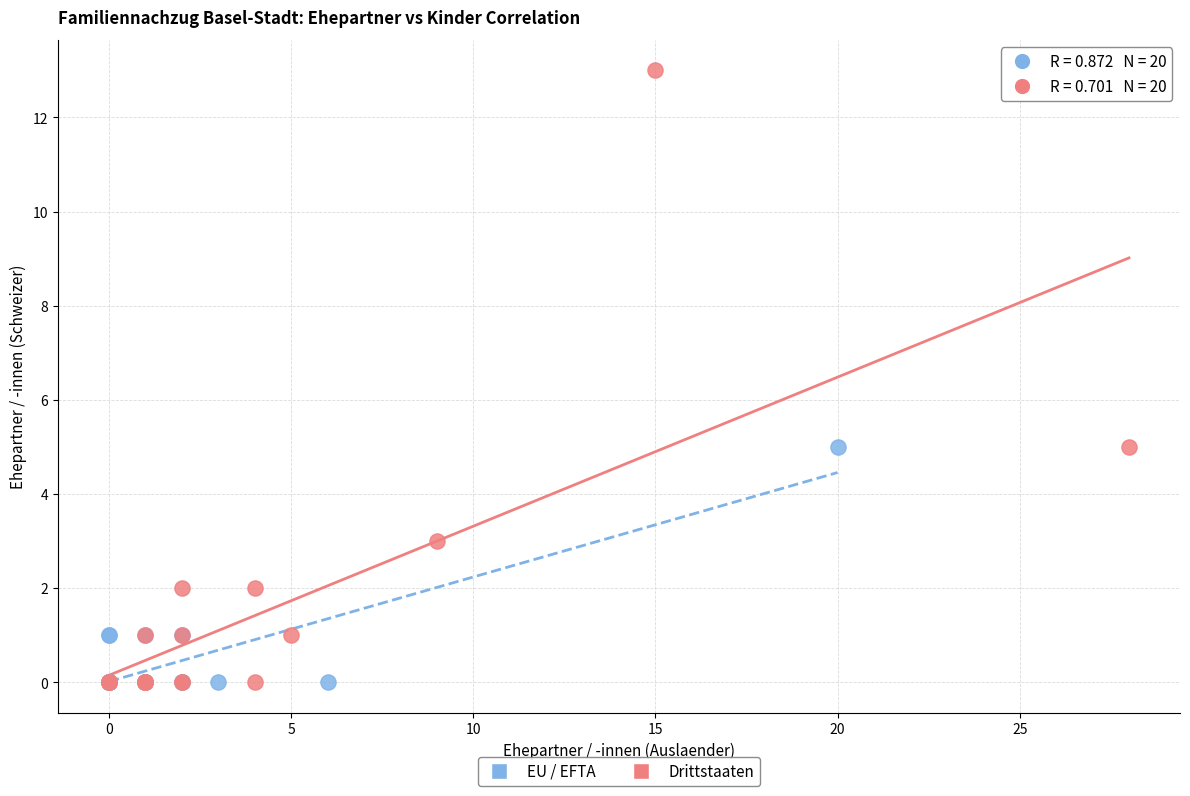

Which series has the largest Y range (max minus min)?

Drittstaaten